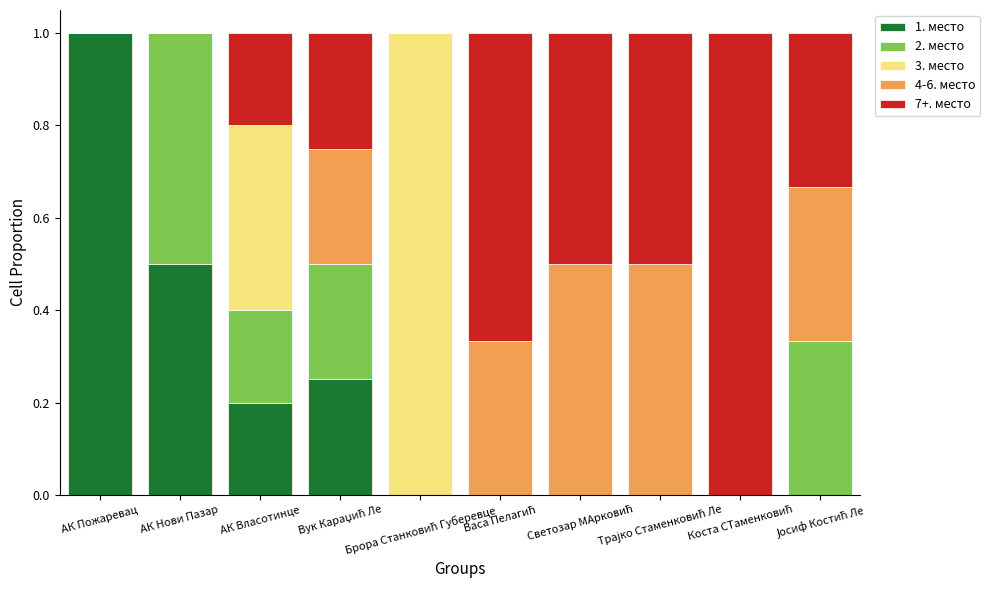

Are the bars horizontal?

No